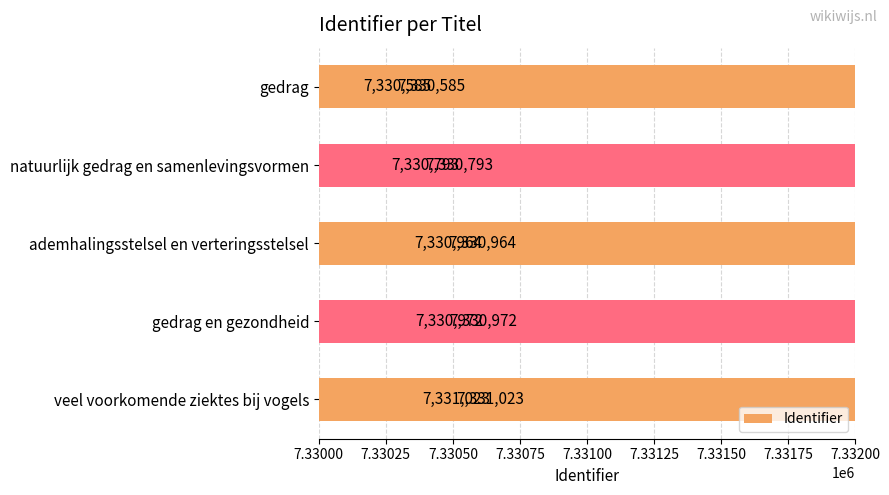

Read the value at ademhalingsstelsel en verteringsstelsel.

7330964